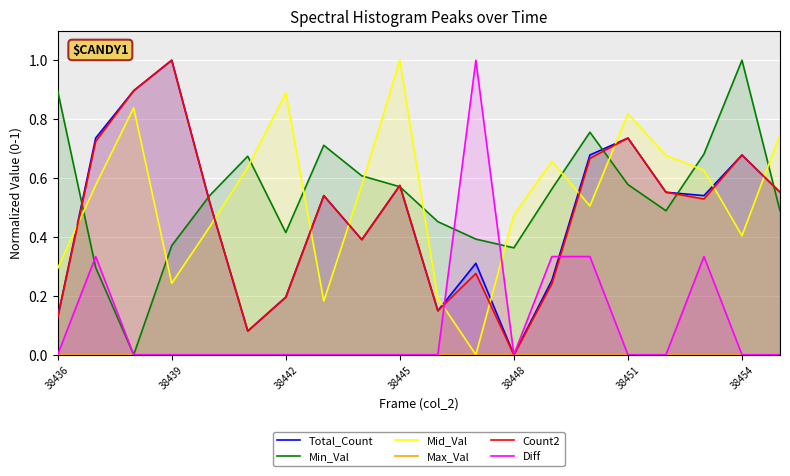

Is it true that Count2 equals 0.1 at 38436?

True